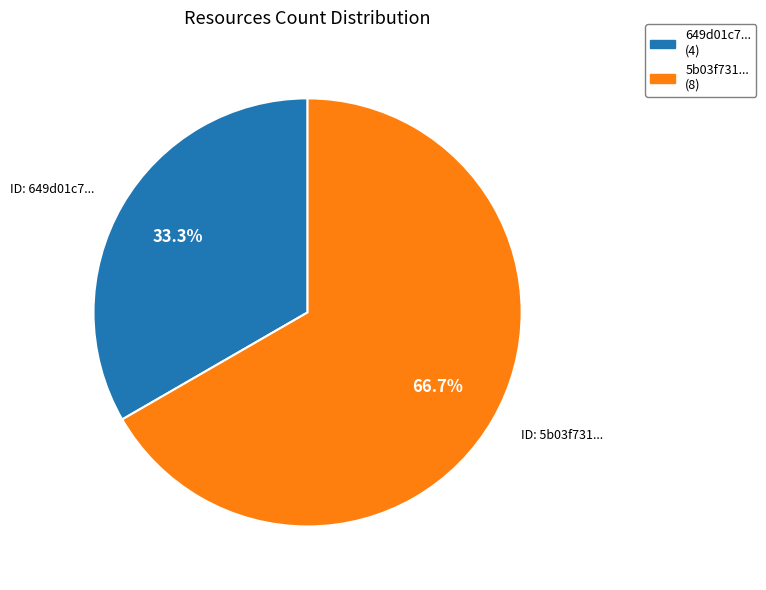

Is there any slice that represents more than half of the pie?

Yes